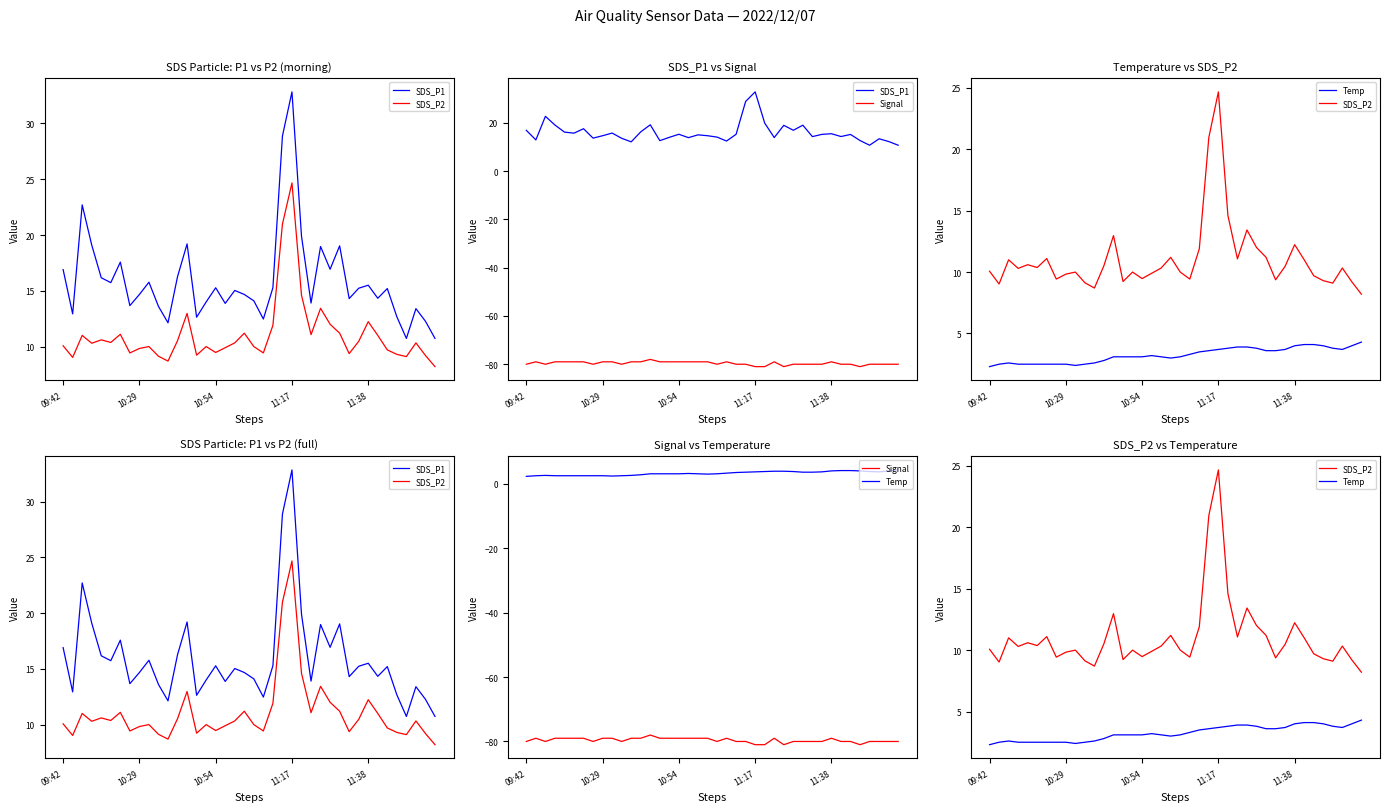

Does the chart display data point markers on the line(s)?

No